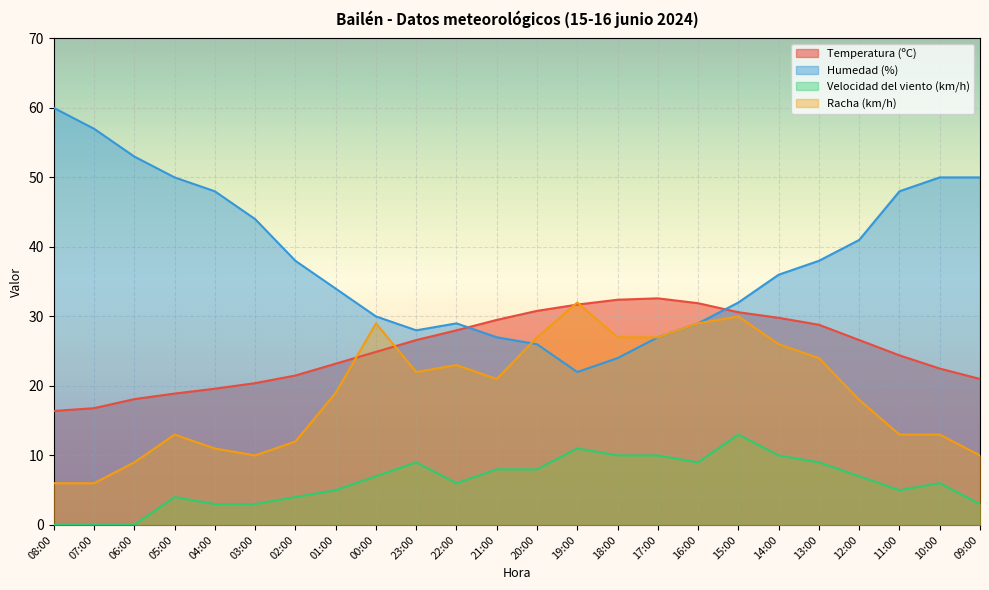

How many interior local valleys does the Humedad (%) series have?

2